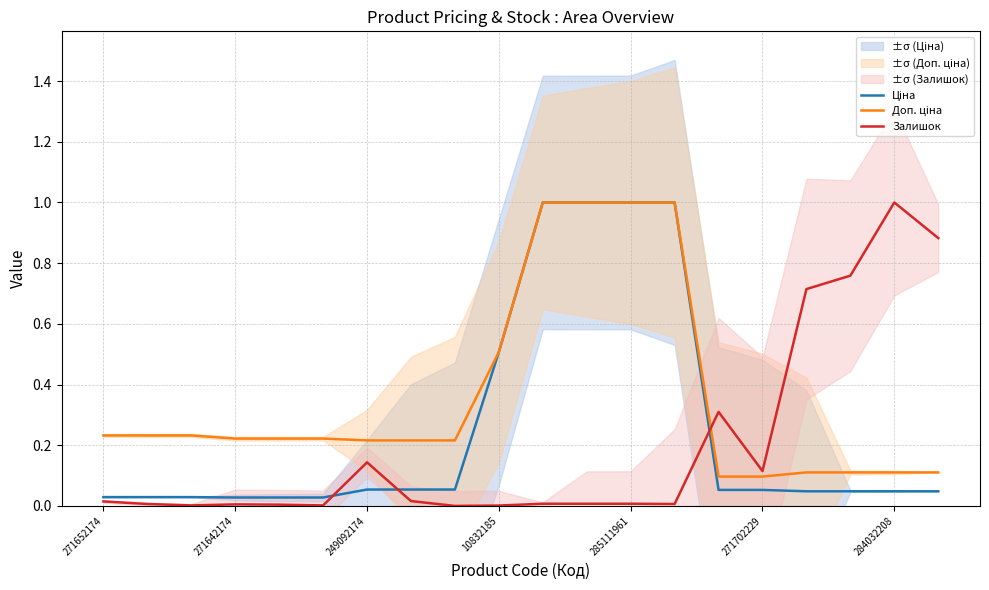

How many data points does each series have?

20